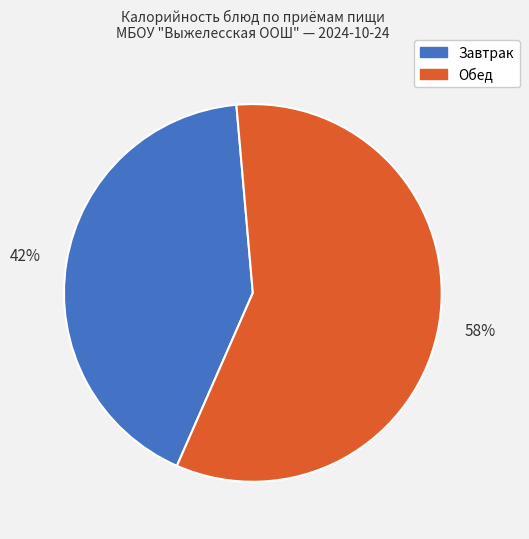

To the nearest percent, what is the average slice percentage?

50%